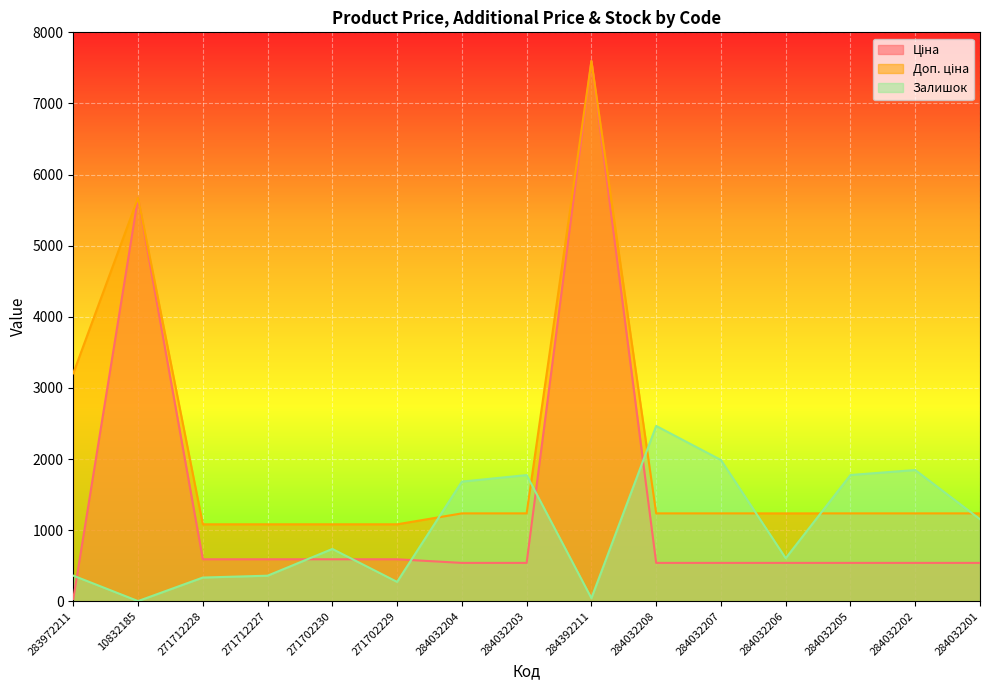

True or false: Ціна has more than 2 points higher than both neighbors.

False